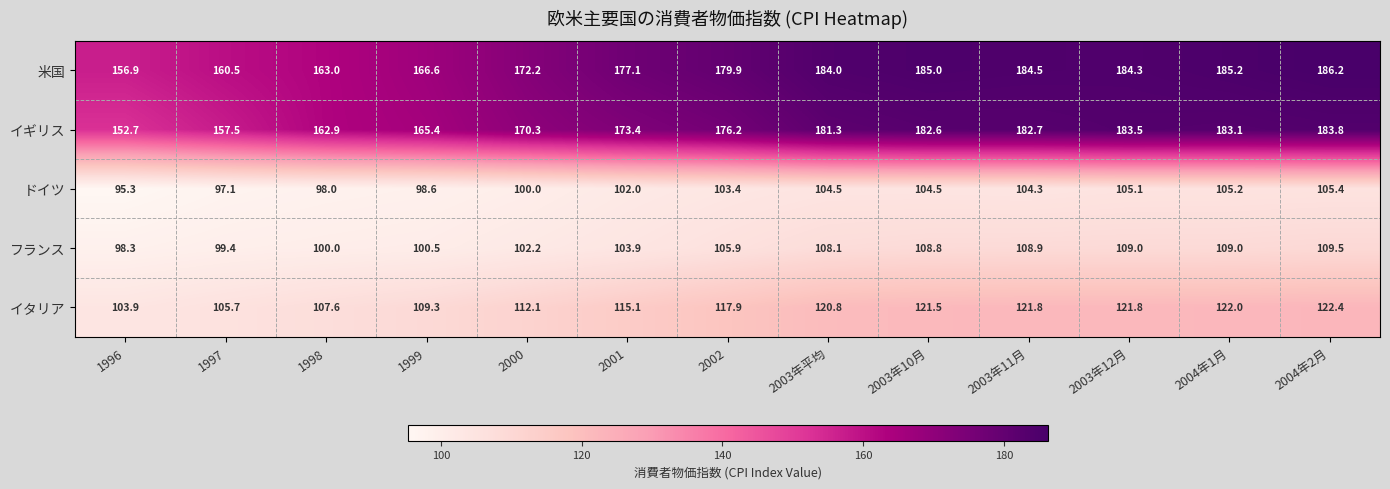

List the series in order of their peak value, highest first.

米国, イギリス, イタリア, フランス, ドイツ